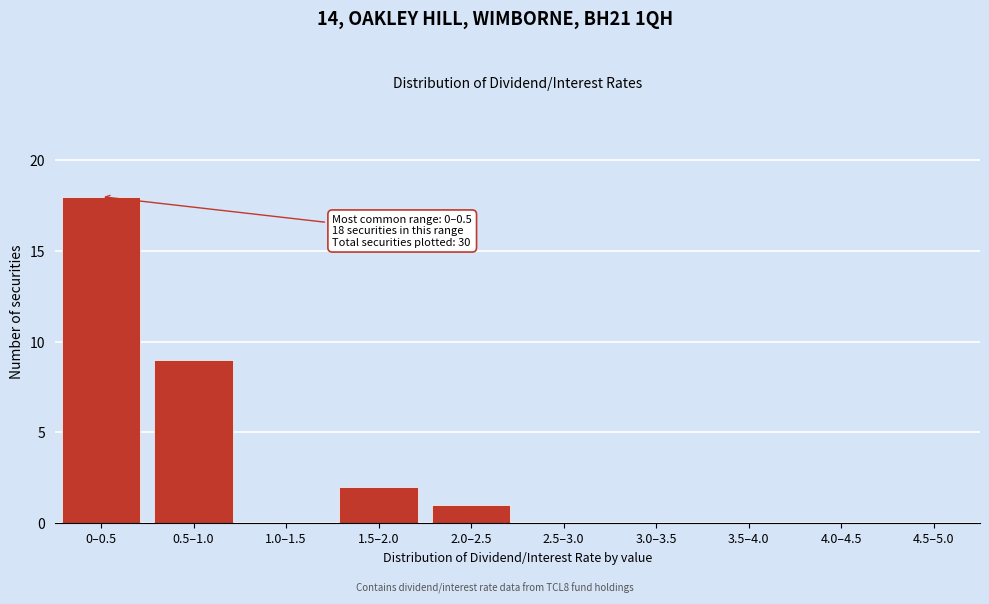

Reading left to right, list all the values displayed in this chart.

0–0.5=18	0.5–1.0=9	1.0–1.5=0	1.5–2.0=2	2.0–2.5=1	2.5–3.0=0	3.0–3.5=0	3.5–4.0=0	4.0–4.5=0	4.5–5.0=0